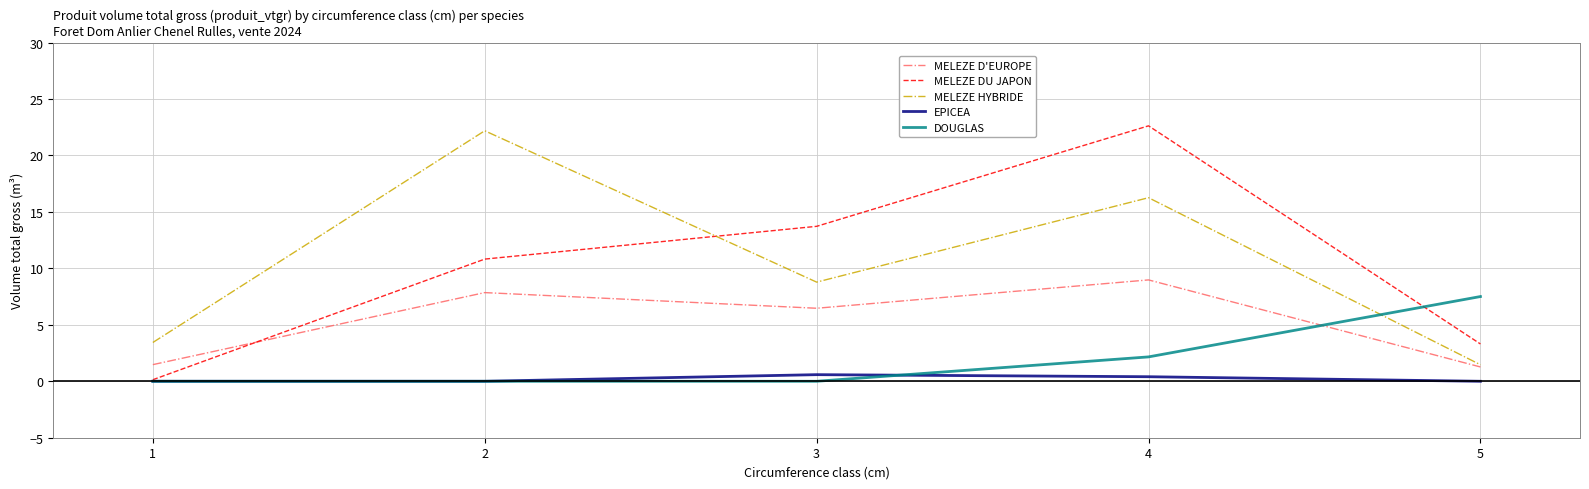

Reading right to left, list all the values displayed in this chart.

MELEZE D'EUROPE: 5=1.3	4=9.0	3=6.5	2=7.9	1=1.5
MELEZE DU JAPON: 5=3.3	4=22.6	3=13.7	2=10.8	1=0.1
MELEZE HYBRIDE: 5=1.5	4=16.3	3=8.8	2=22.2	1=3.4
EPICEA: 5=0.0	4=0.4	3=0.6	2=0.0	1=0.0
DOUGLAS: 5=7.5	4=2.2	3=0.0	2=0.0	1=0.0